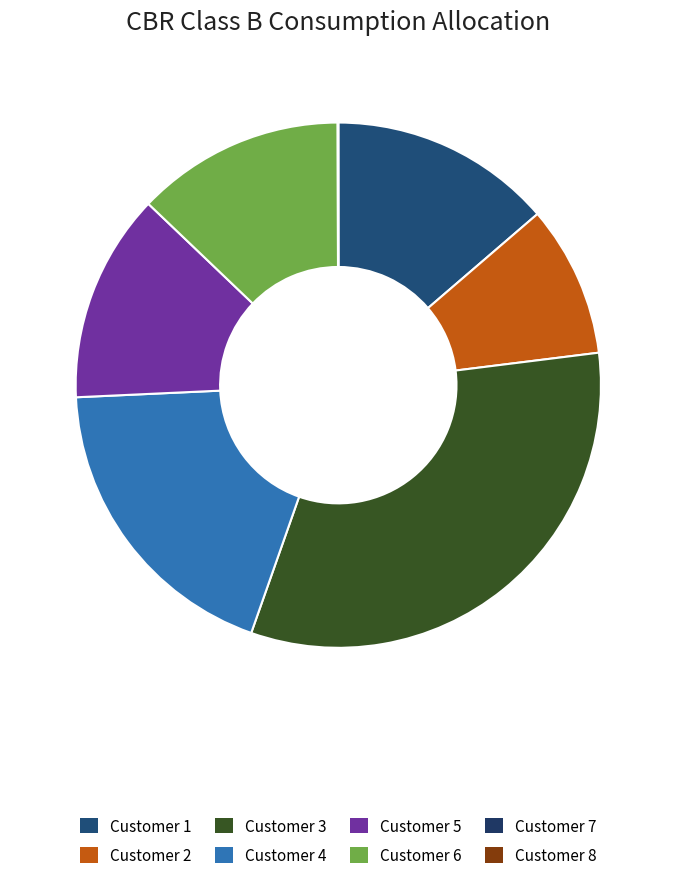

Which slice is the smallest?

Customer 8